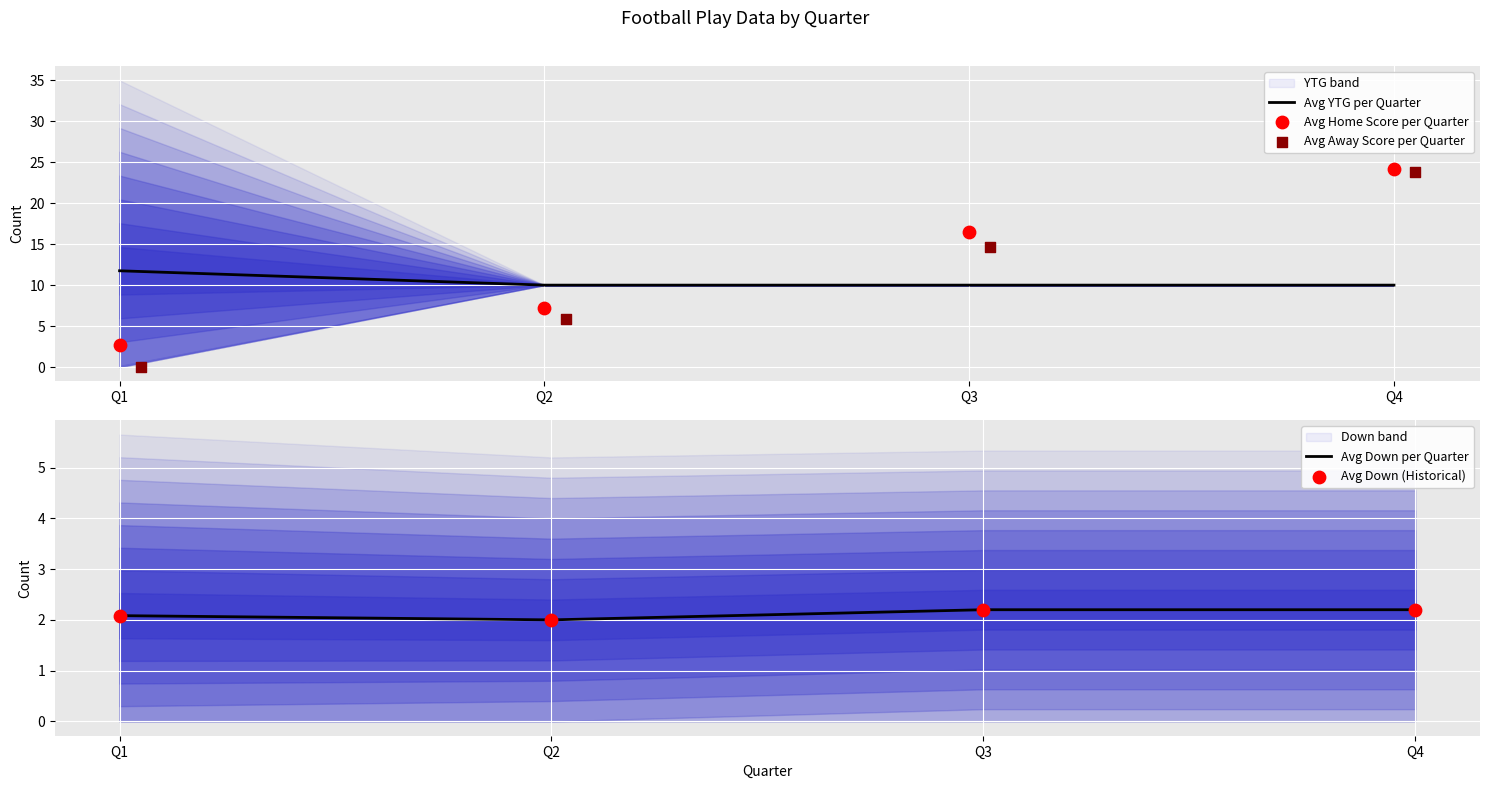

Is the value of Avg Down (Historical) at Q2 greater than the value of Avg Home Score per Quarter at Q1?

No